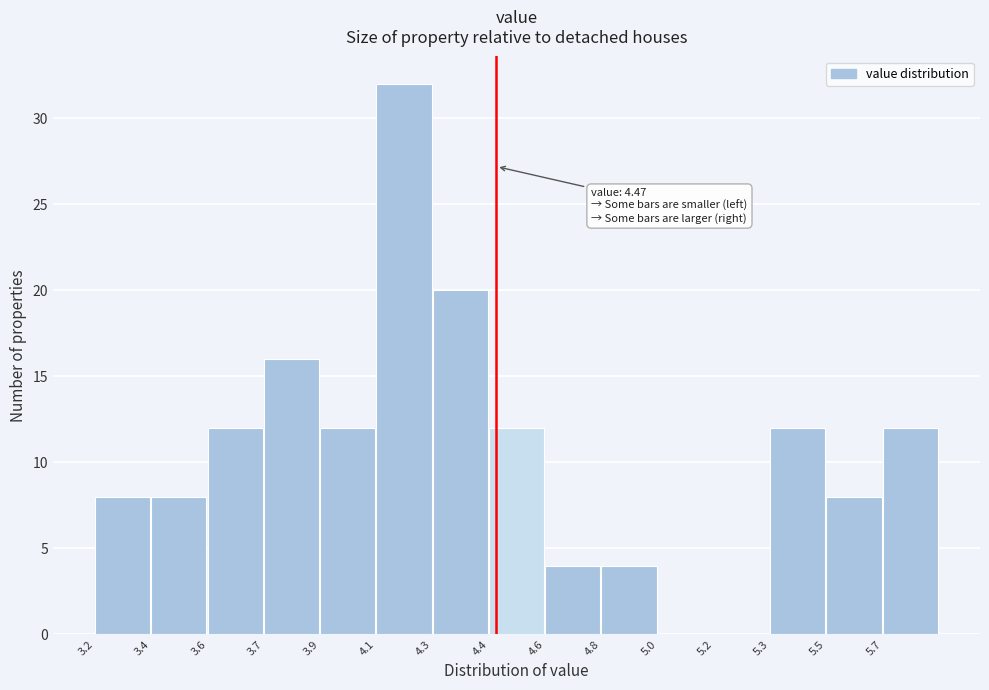

Reading left to right, what are all the values shown in this chart?

3.2=8	3.4=8	3.6=12	3.7=16	3.9=12	4.1=32	4.3=20	4.4=12	4.6=4	4.8=4	5.0=0	5.2=0	5.3=12	5.5=8	5.7=12